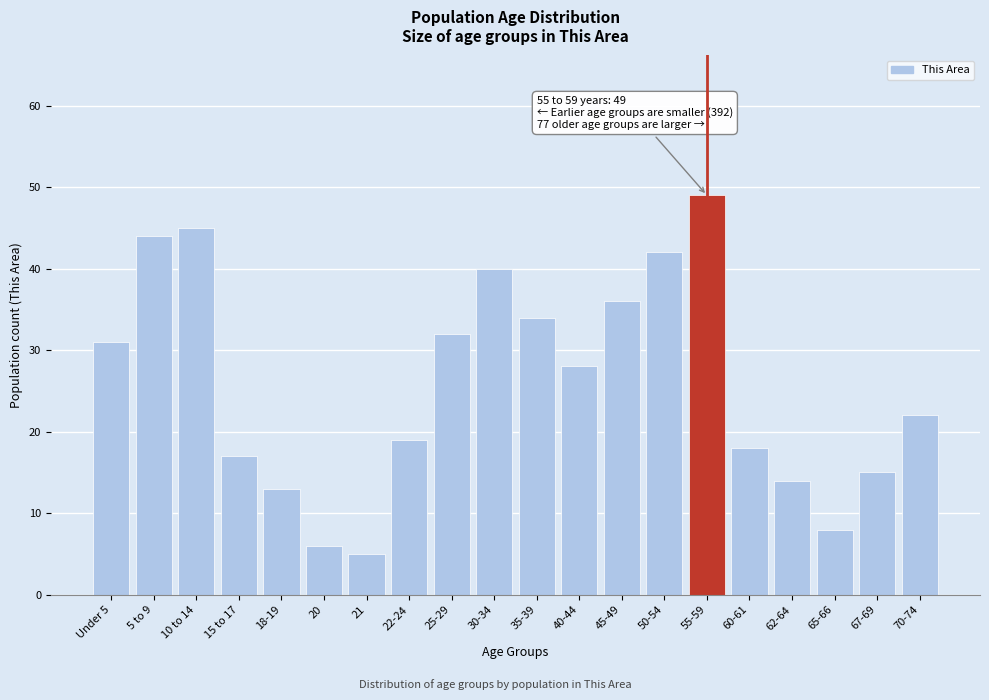

Reading left to right, what are all the values shown in this chart?

Under 5=31	5 to 9=44	10 to 14=45	15 to 17=17	18-19=13	20=6	21=5	22-24=19	25-29=32	30-34=40	35-39=34	40-44=28	45-49=36	50-54=42	55-59=49	60-61=18	62-64=14	65-66=8	67-69=15	70-74=22